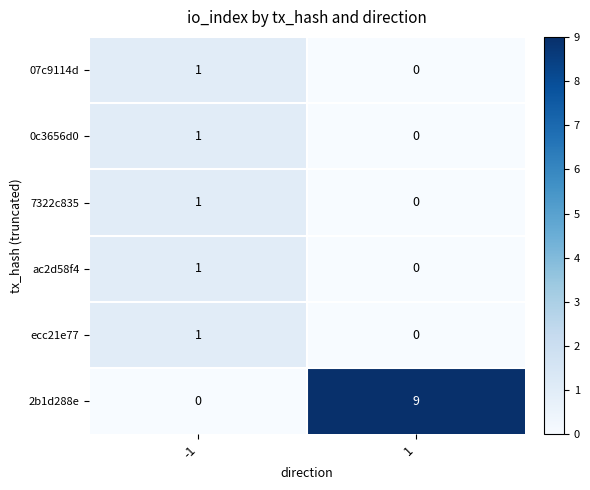

Is it true that ac2d58f4 equals 0 at 1?

True